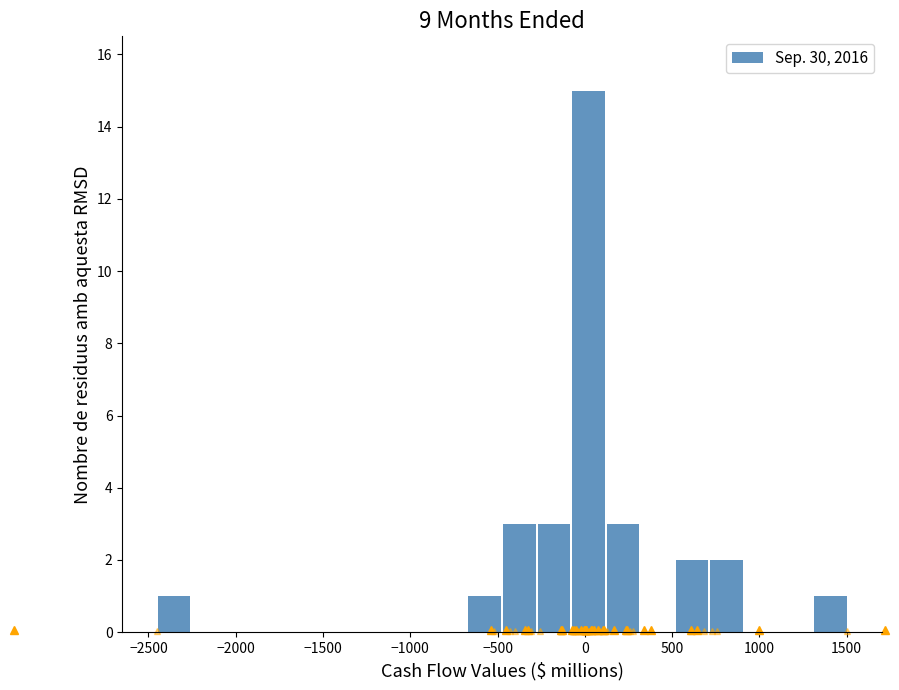

Around what value on the x-axis is the tallest bar? Give the approximate position of its centre, as read against the axis.

0